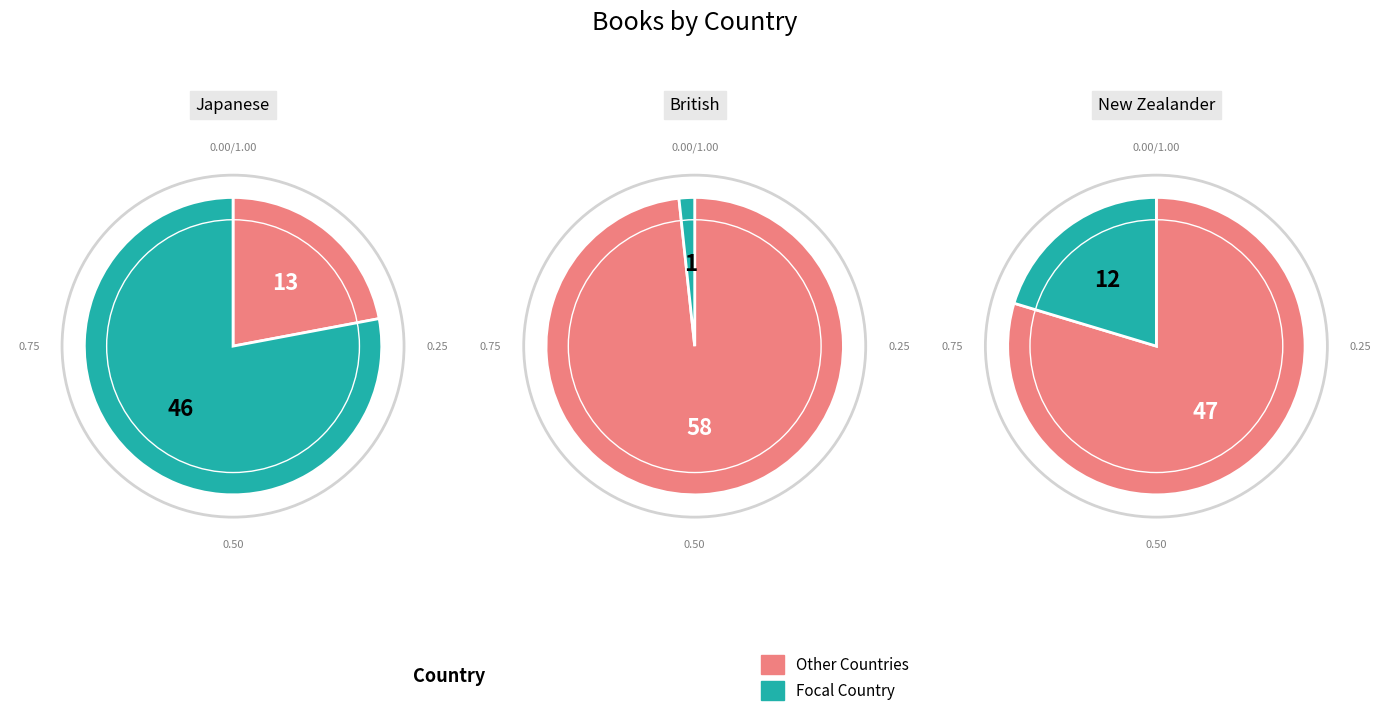

What is the total percentage of British and Japanese?

79.7%